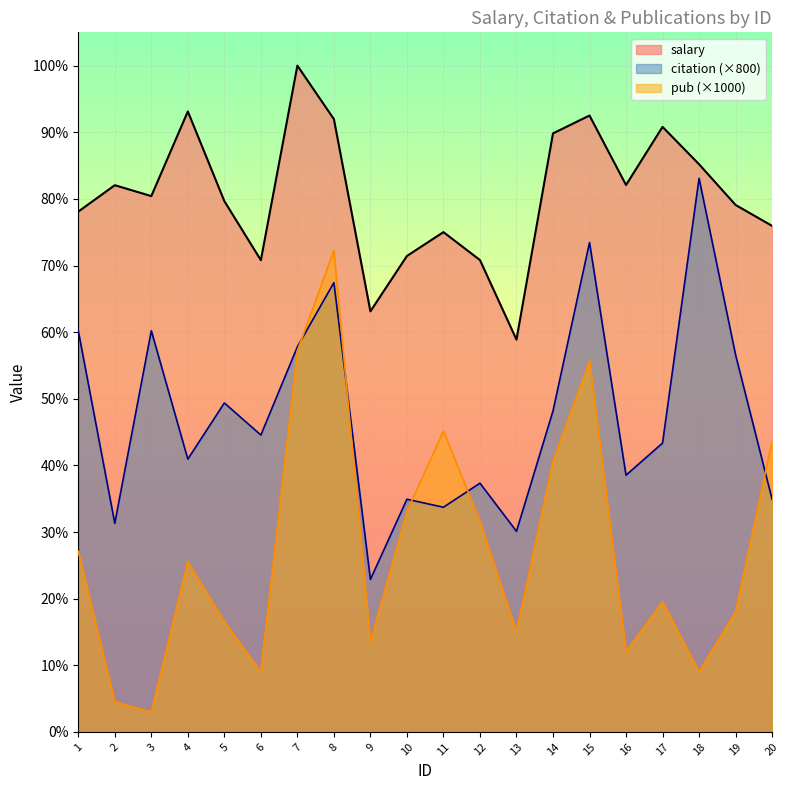

True or false: salary has a value of 26276 at 7.

False